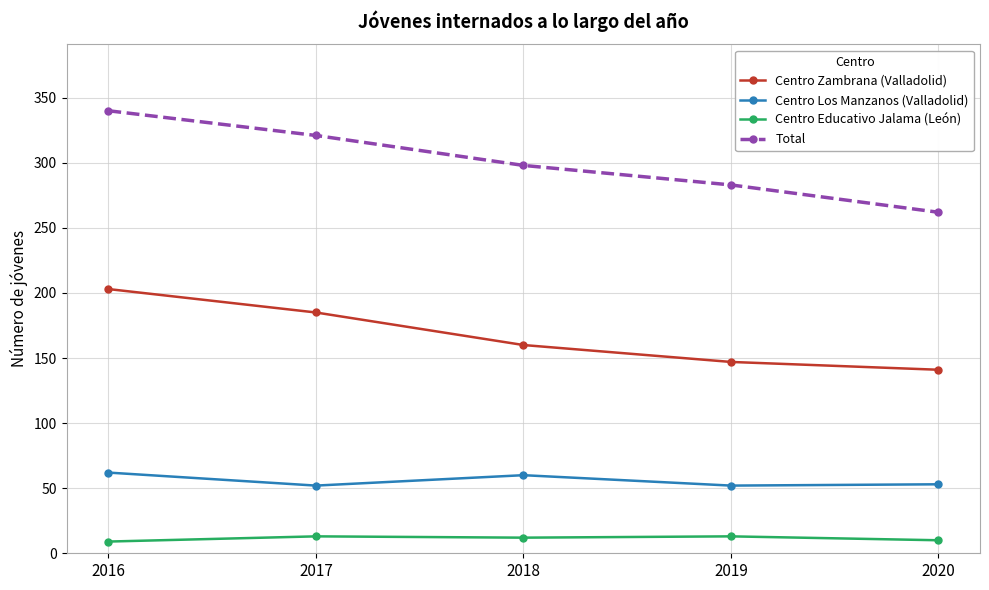

Rank the series by their average value, from highest to lowest.

Total, Centro Zambrana (Valladolid), Centro Los Manzanos (Valladolid), Centro Educativo Jalama (León)